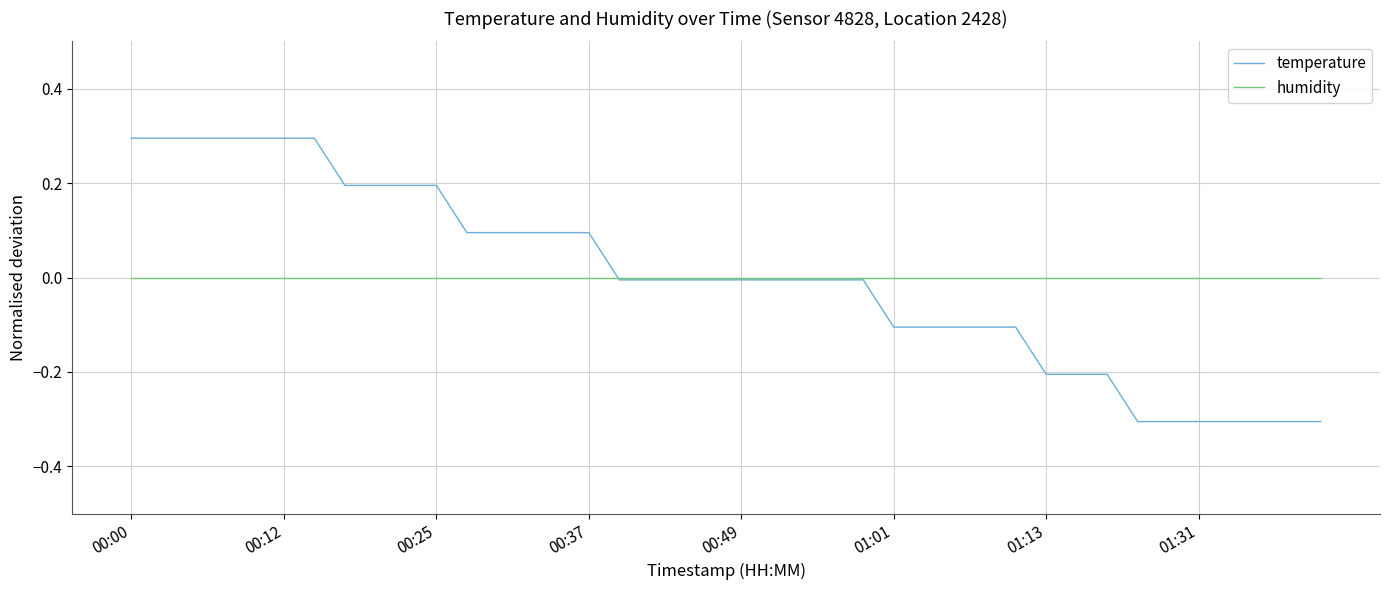

How many values in the temperature series exceed 0?

16